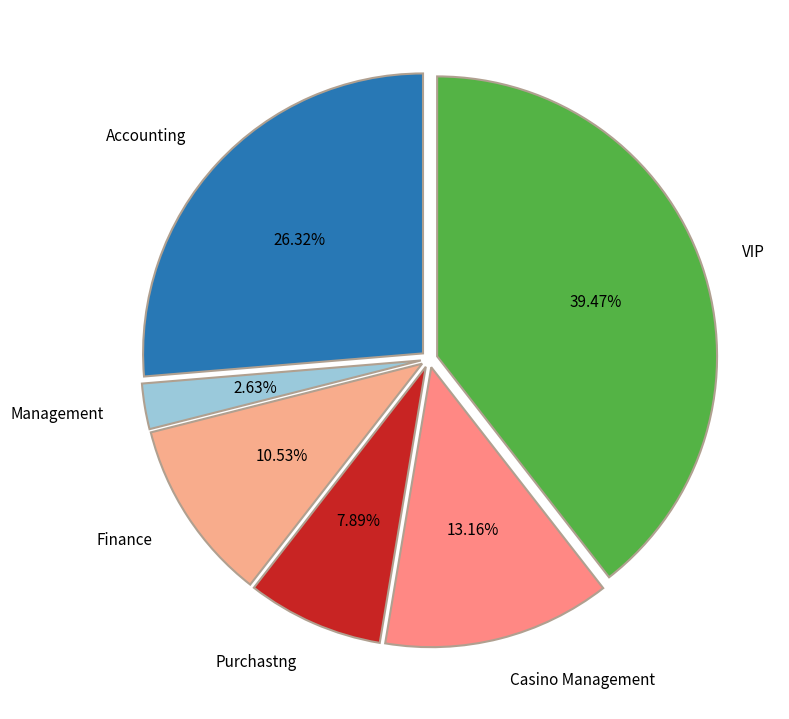

Is Purchastng the majority of the pie?

No